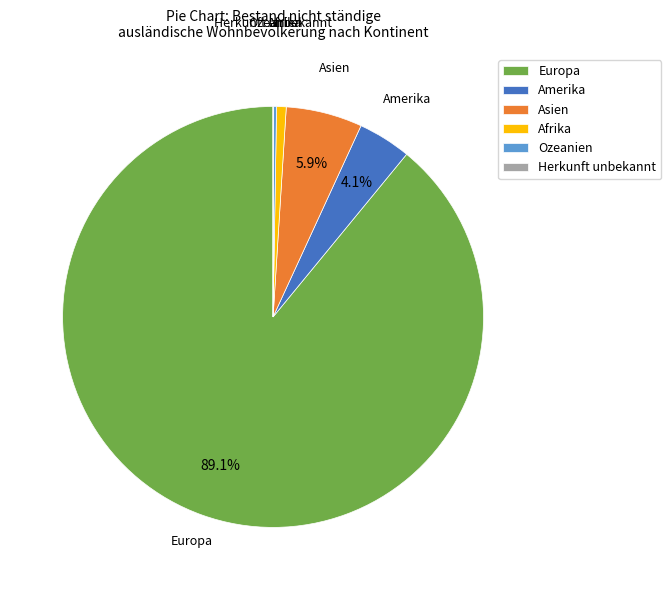

Which category accounts for the majority?

Europa